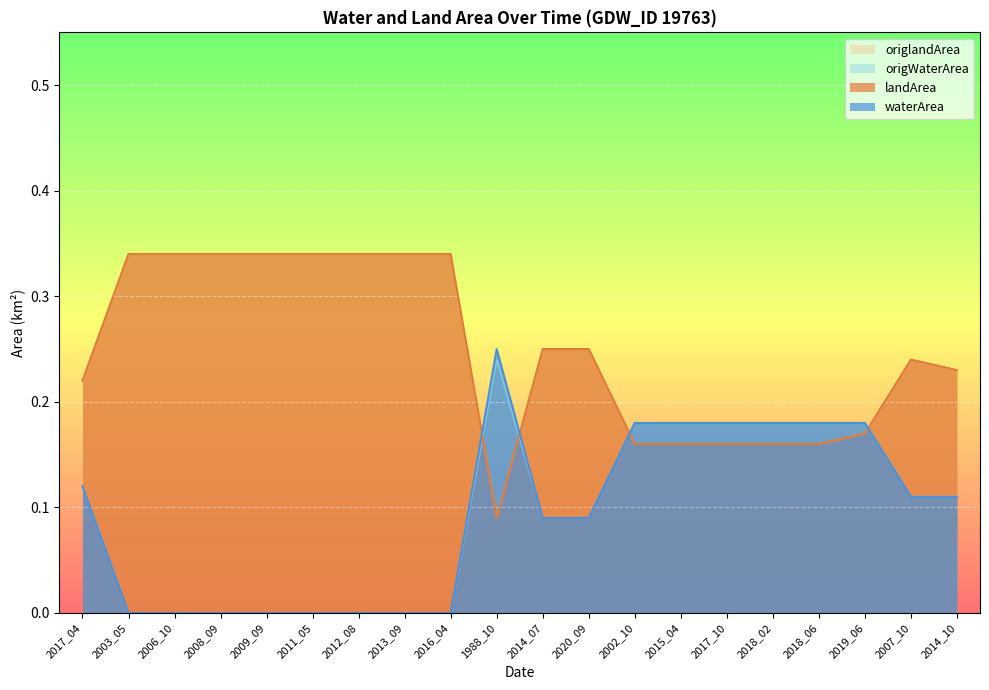

What position from the left is 2014_10?

20